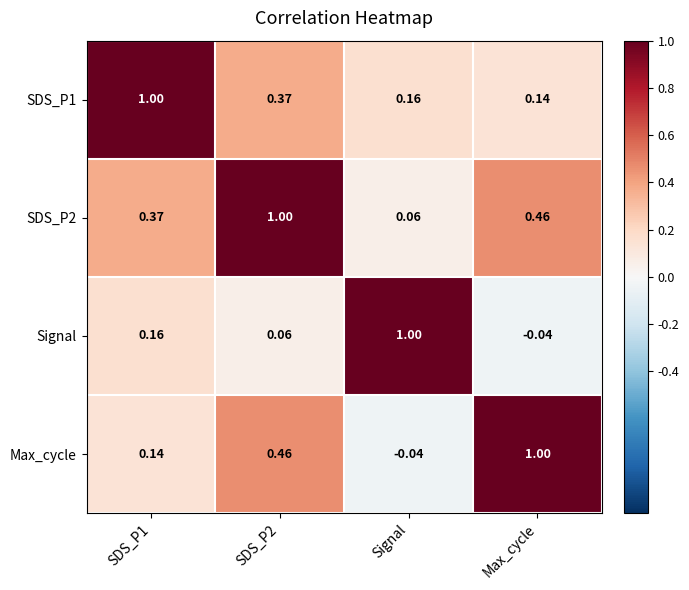

What is the maximum value shown in the chart?

1.0